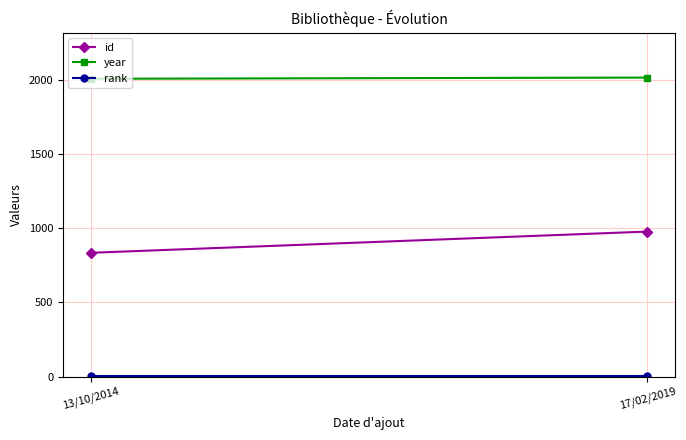

What value does the year series have at 13/10/2014?

2007